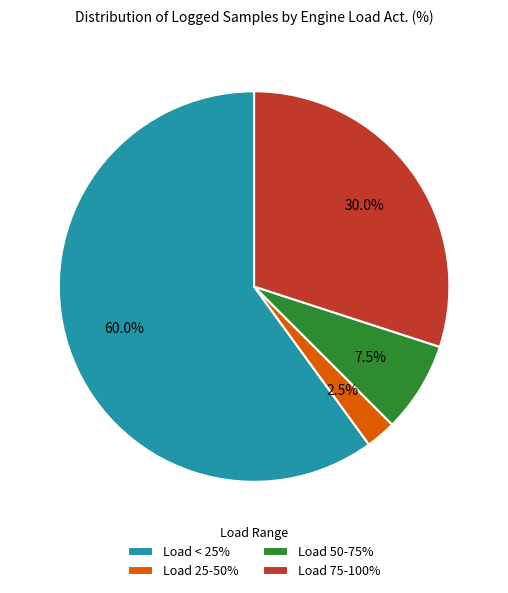

Combined, what portion of the pie is Load 50-75% and Load 25-50%?

10.0%